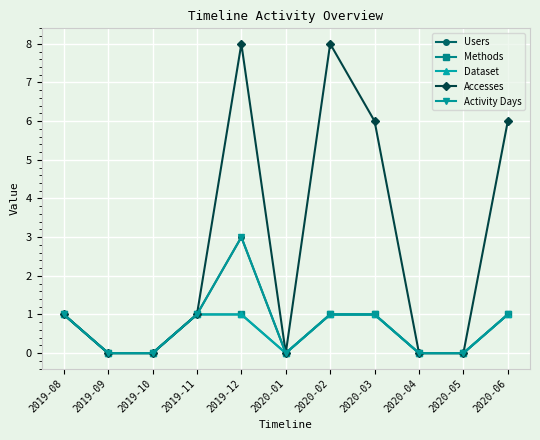

Does the chart have visible grid lines?

Yes